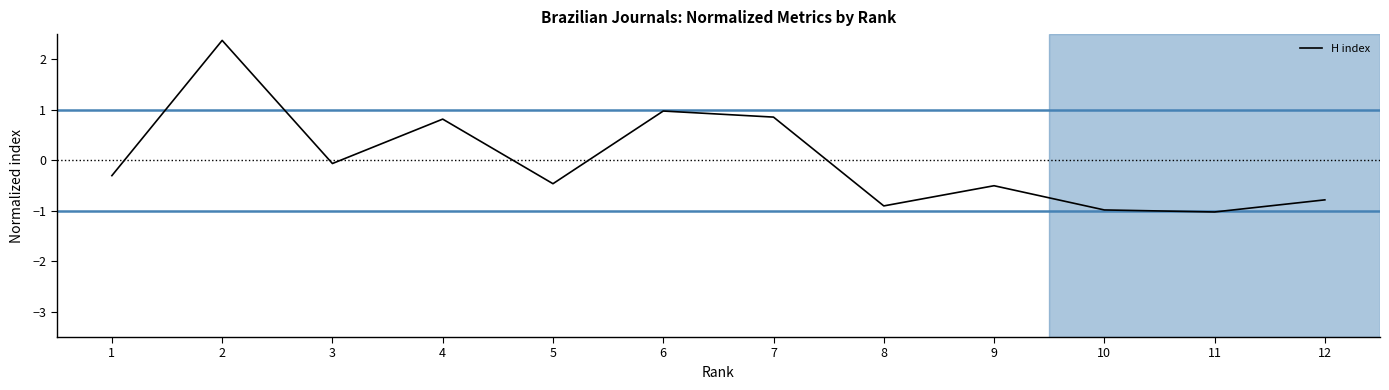

The value at 3 is -0.1. True or false?

True